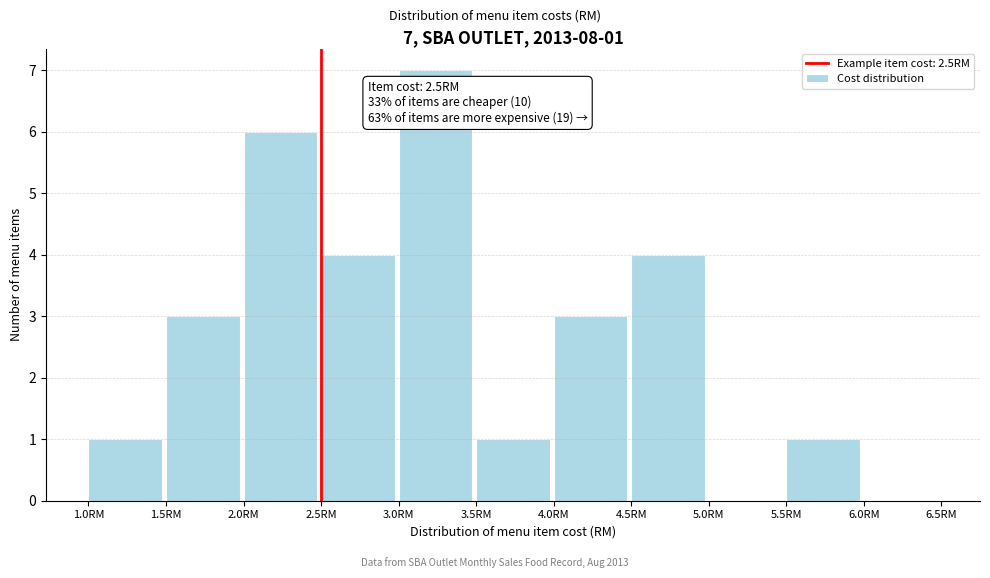

Which range on the x-axis has the tallest bar?

3.0 to 3.5